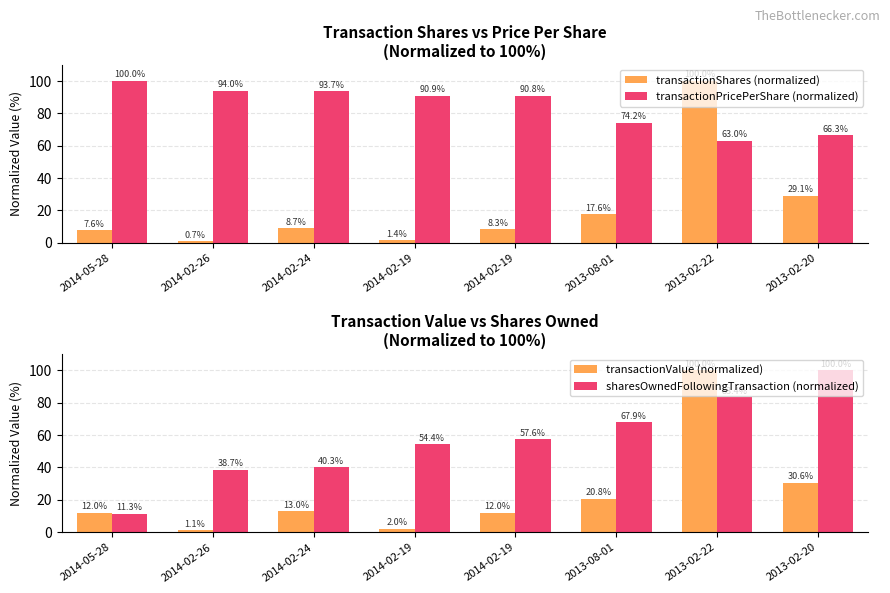

Is it true that transactionPricePerShare (normalized) equals 174.9 at 2014-05-28?

False